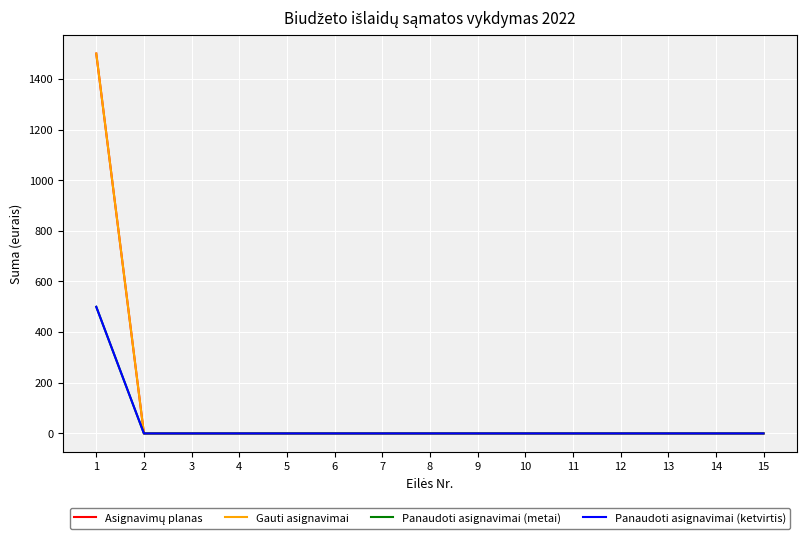

At which category is the sum across all series the highest?

1